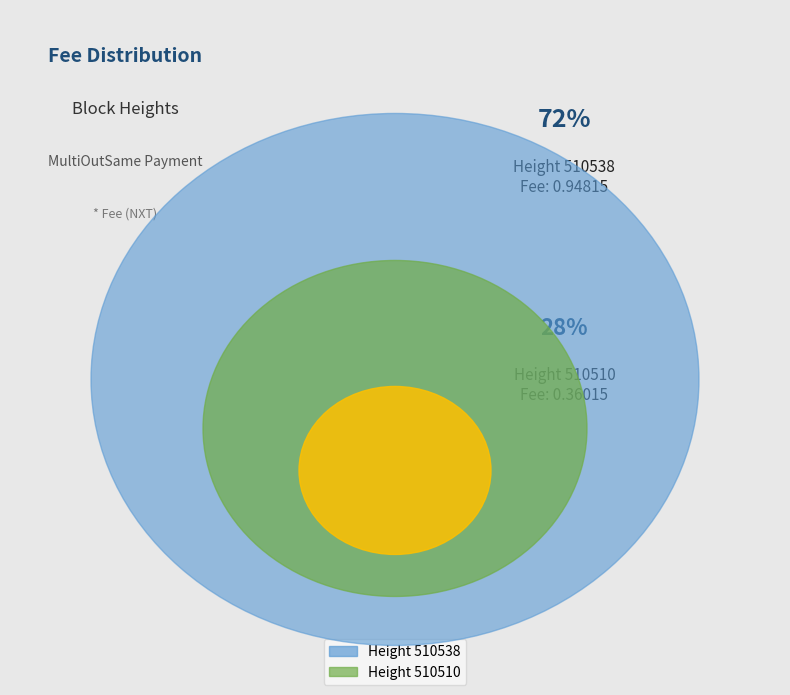

What is the change in value from 510538 to 510510?

-0.6